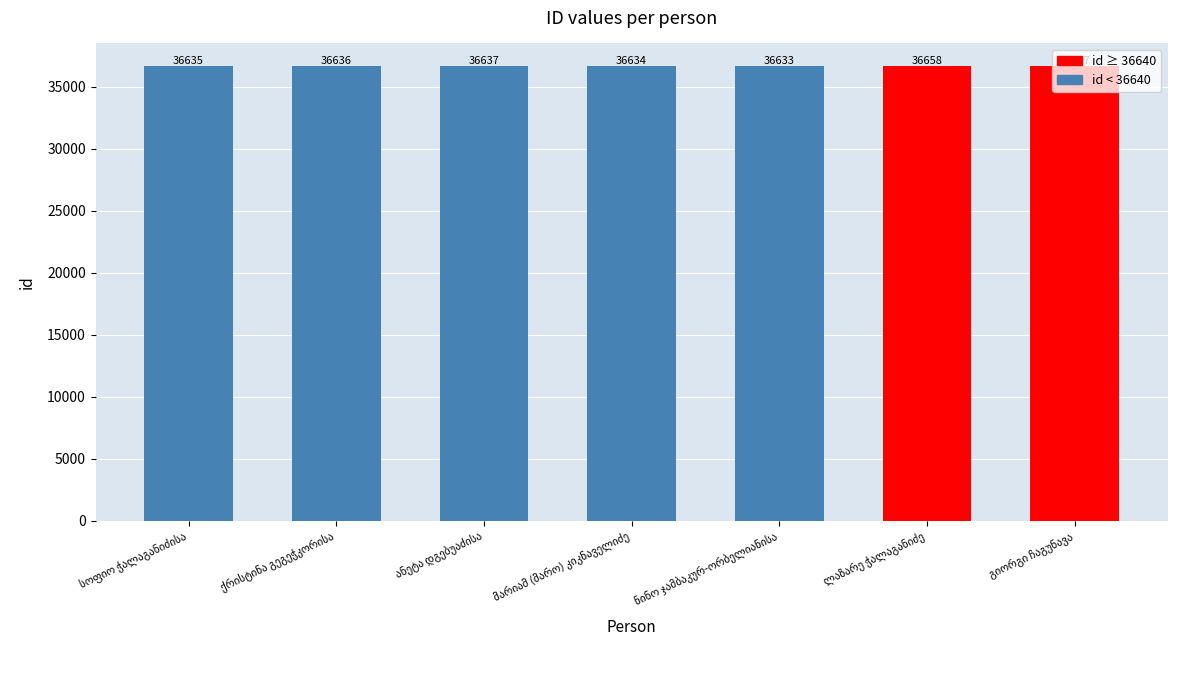

Reading left to right, list all the values displayed in this chart.

36635	36636	36637	36634	36633	36658	36657